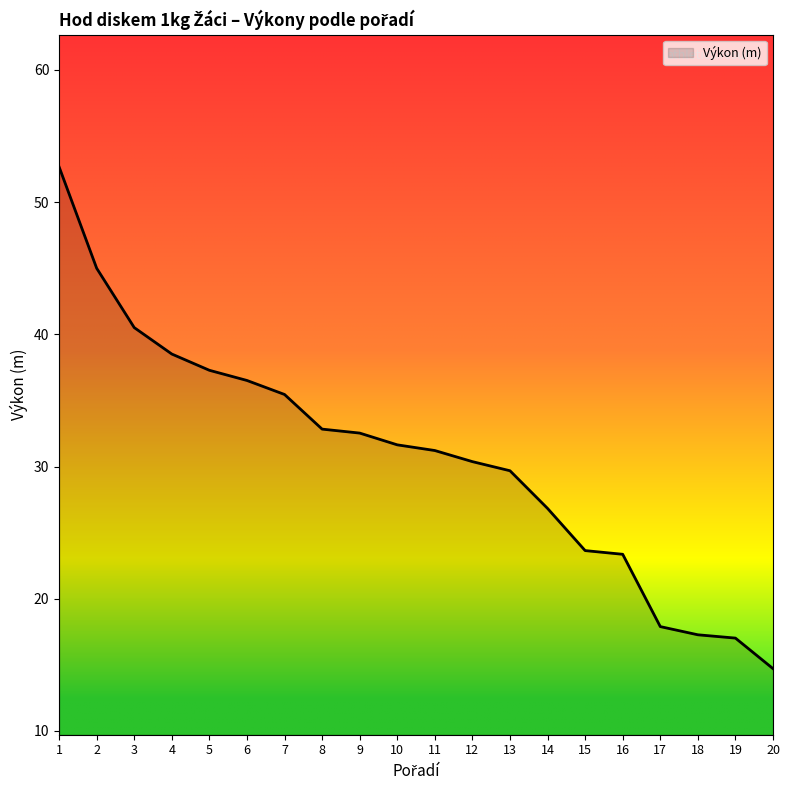

Is it true that the value at 10 is 31.6?

True